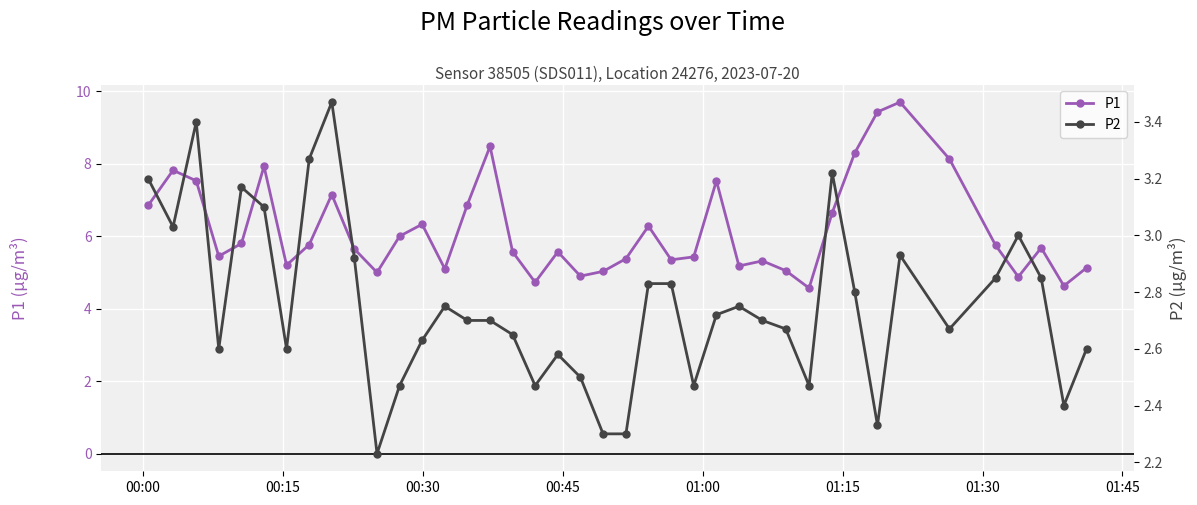

Reading left to right, transcribe all the data shown in this chart.

P1: 6.8	7.8	7.5	5.5	5.8	7.9	5.2	5.8	7.2	5.7	5.0	6.0	6.3	5.1	6.9	8.5	5.6	4.7	5.6	4.9	5.0	5.4	6.3	5.3	5.4	7.5	5.2	5.3	5.0	4.6	6.7	8.3	9.4	9.7	8.1	5.8	4.9	5.7	4.6	5.1
P2: 3.2	3.0	3.4	2.6	3.2	3.1	2.6	3.3	3.5	2.9	2.2	2.5	2.6	2.8	2.7	2.7	2.6	2.5	2.6	2.5	2.3	2.3	2.8	2.8	2.5	2.7	2.8	2.7	2.7	2.5	3.2	2.8	2.3	2.9	2.7	2.9	3.0	2.9	2.4	2.6